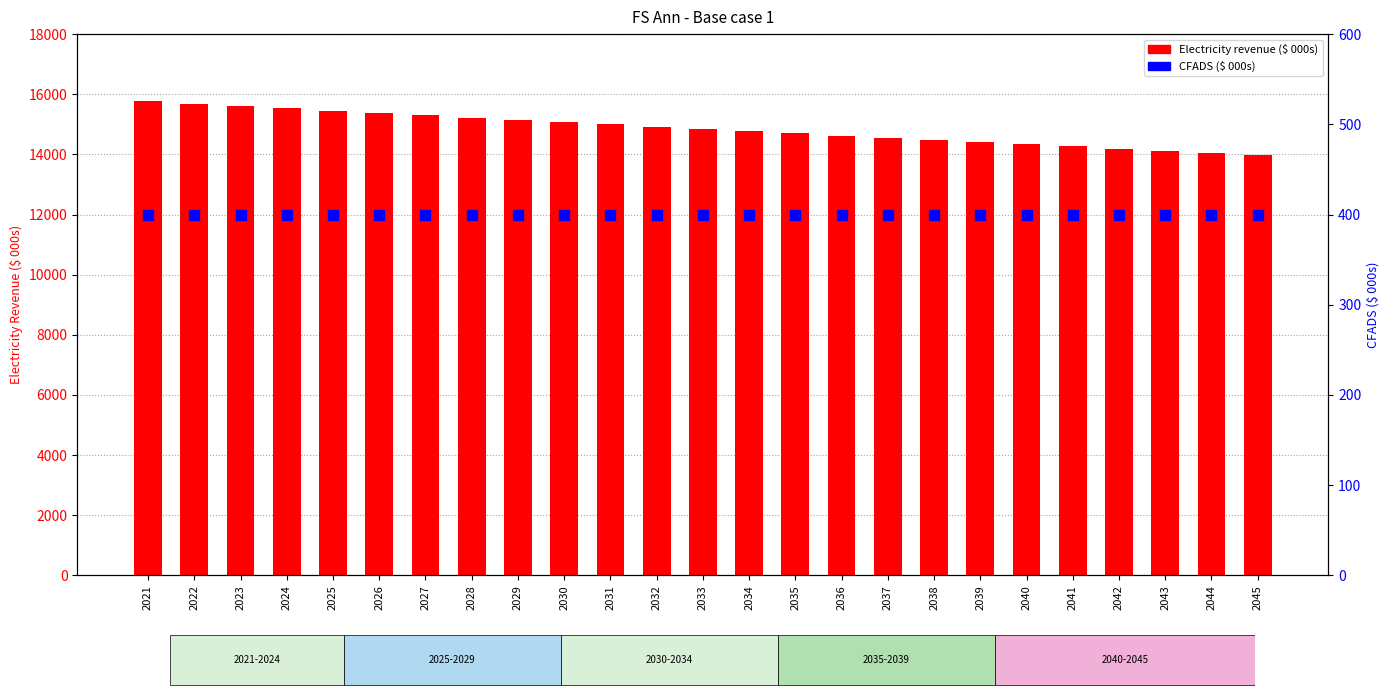

Which series has the largest total across all categories?

Electricity revenue